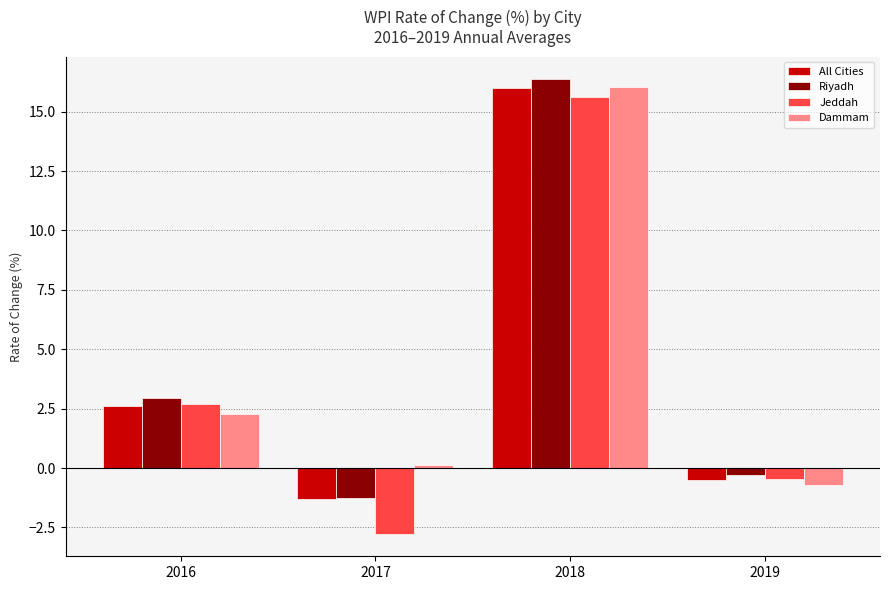

Is it true that Dammam equals 16.0 at 2018?

True